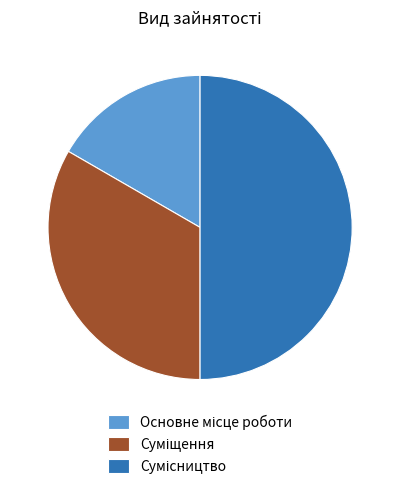

What percentage do Сумісництво and Основне місце роботи together represent?

66.7%